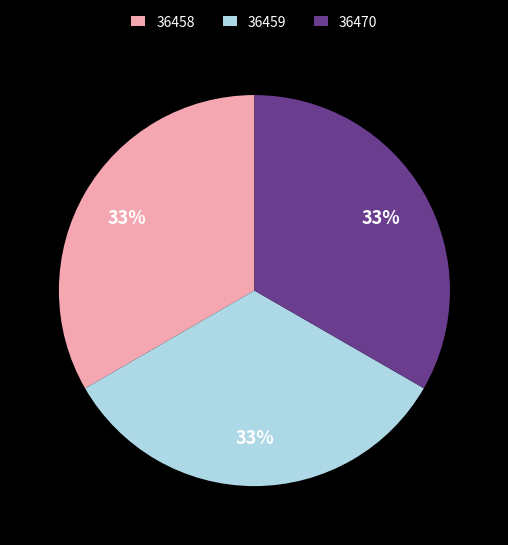

Does any single category account for the majority?

No